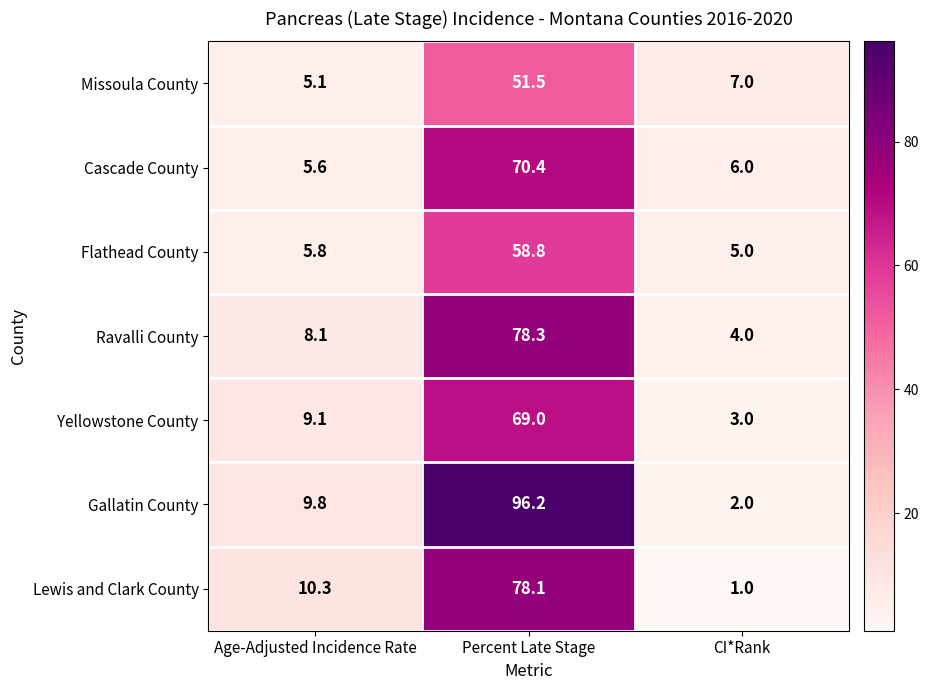

What is the smallest value displayed?

1.0